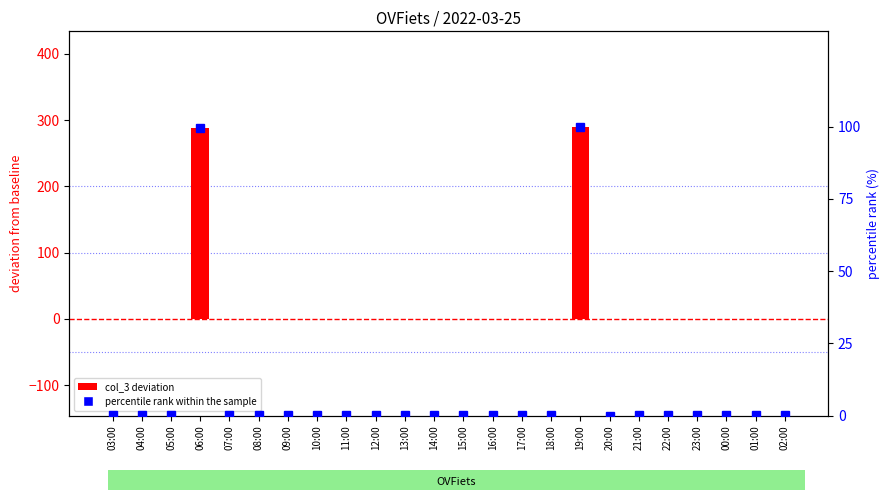

What is the greatest value displayed?

289.0